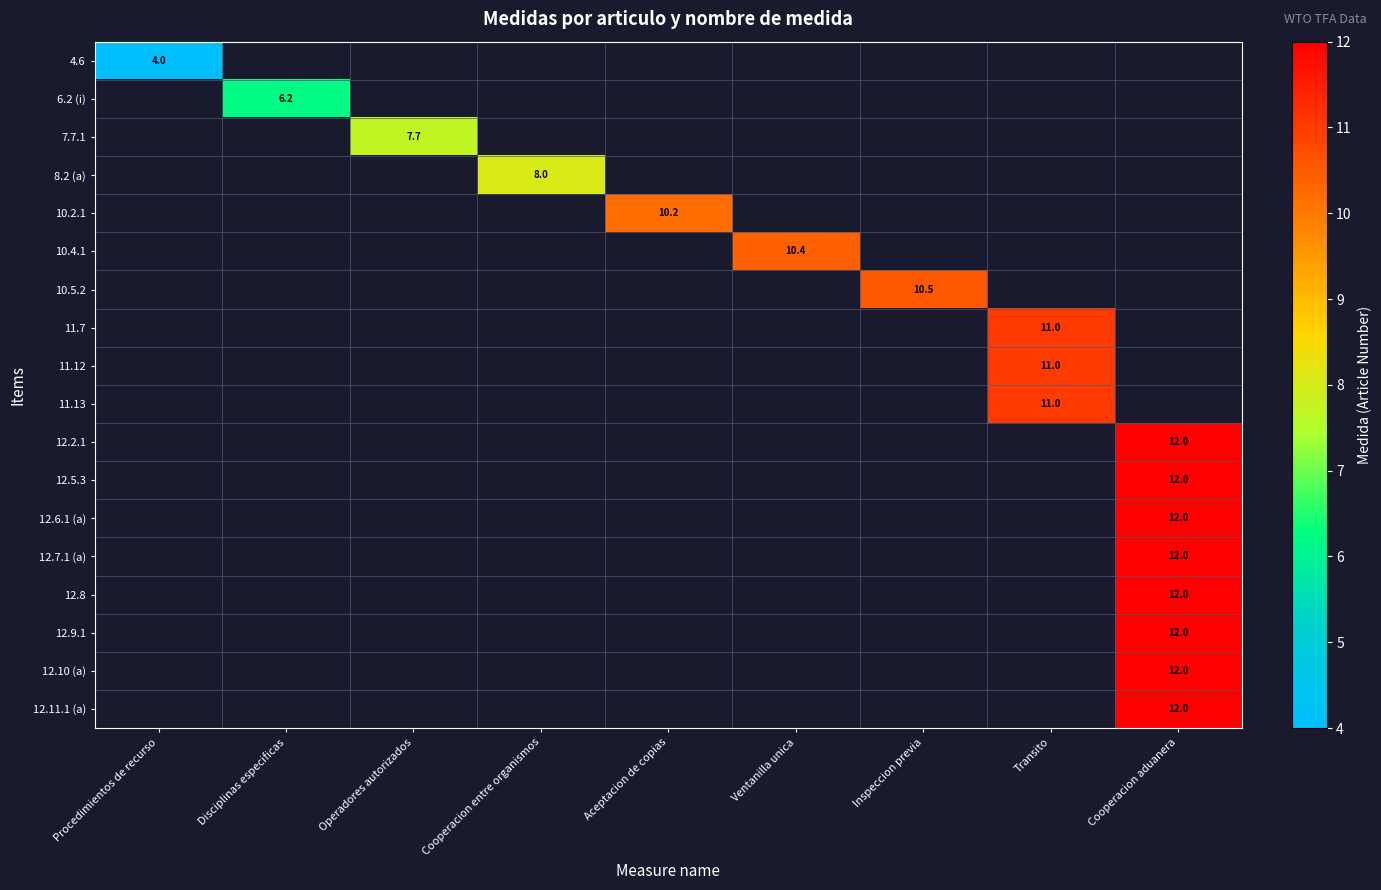

Count the number of categories in the chart.

9